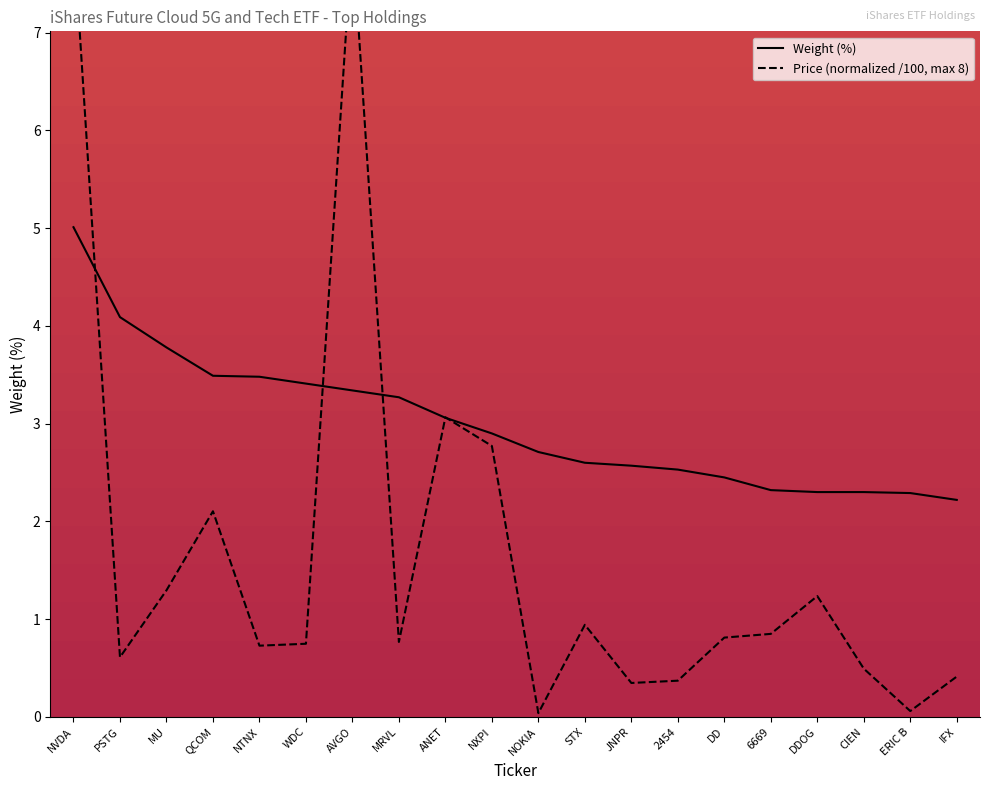

Reading left to right, what are all the values shown in this chart?

NVDA=5.0	PSTG=4.1	MU=3.8	QCOM=3.5	NTNX=3.5	WDC=3.4	AVGO=3.3	MRVL=3.3	ANET=3.1	NXPI=2.9	NOKIA=2.7	STX=2.6	JNPR=2.6	2454=2.5	DD=2.5	6669=2.3	DDOG=2.3	CIEN=2.3	ERIC B=2.3	IFX=2.2